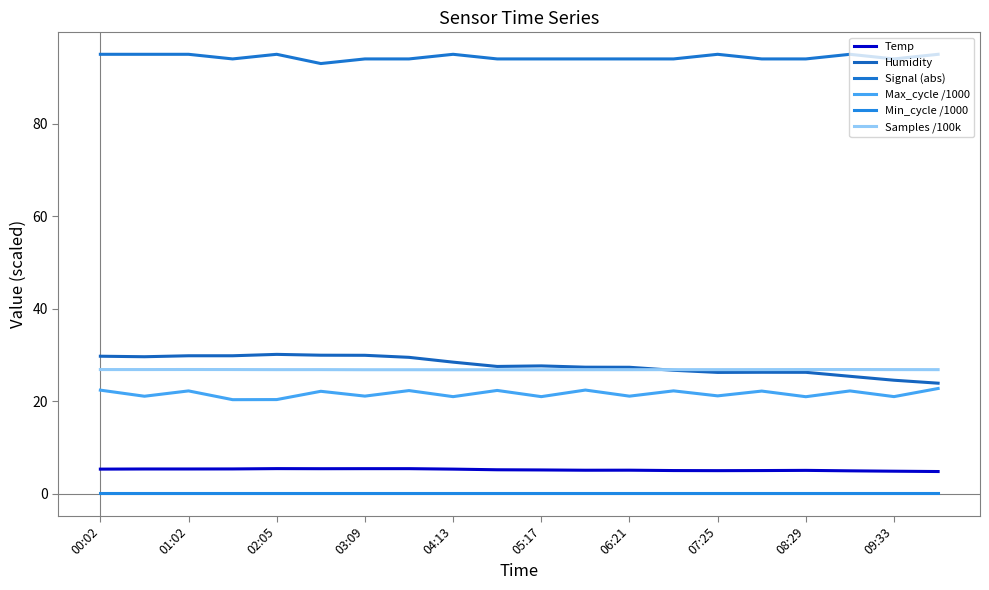

Where is the first local maximum for Samples /100k?

01:02